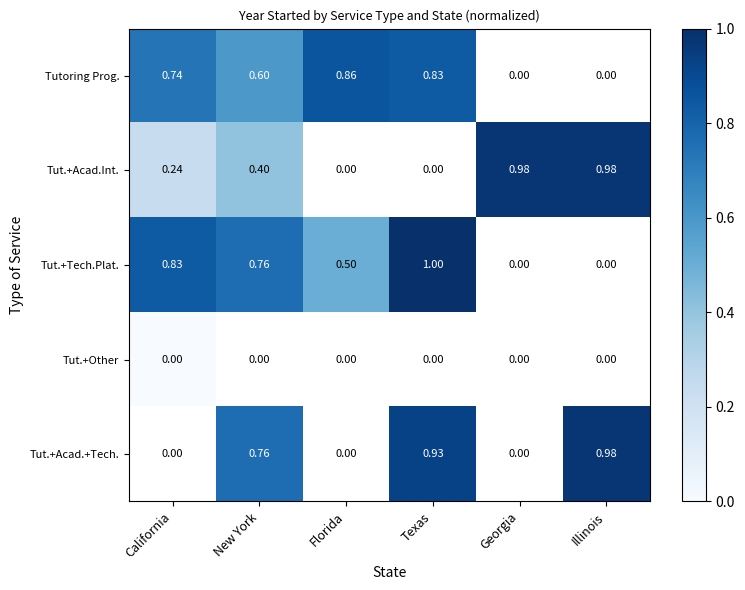

What is the maximum value for Tut.+Tech.Plat.?

1.0